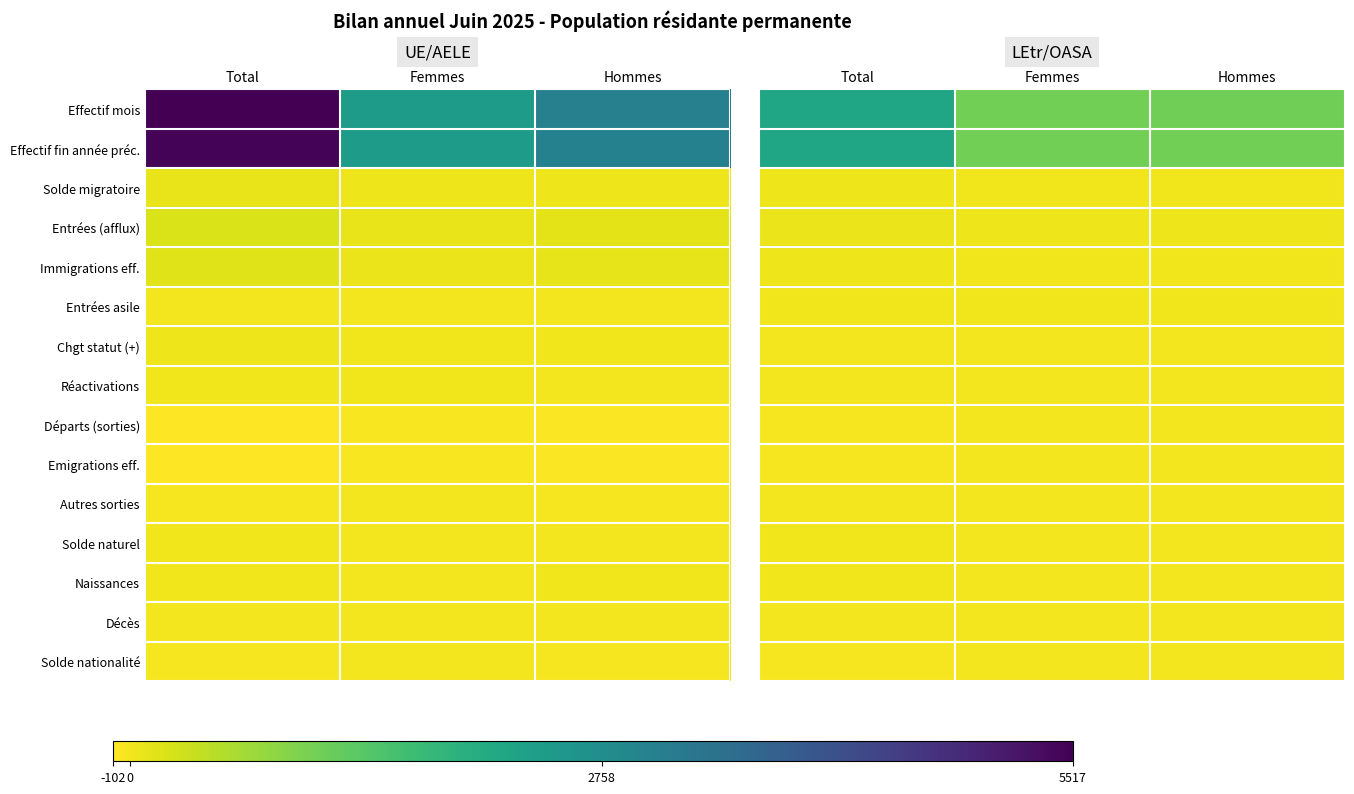

True or false: Réactivations has a value of 0 at Femmes.

True